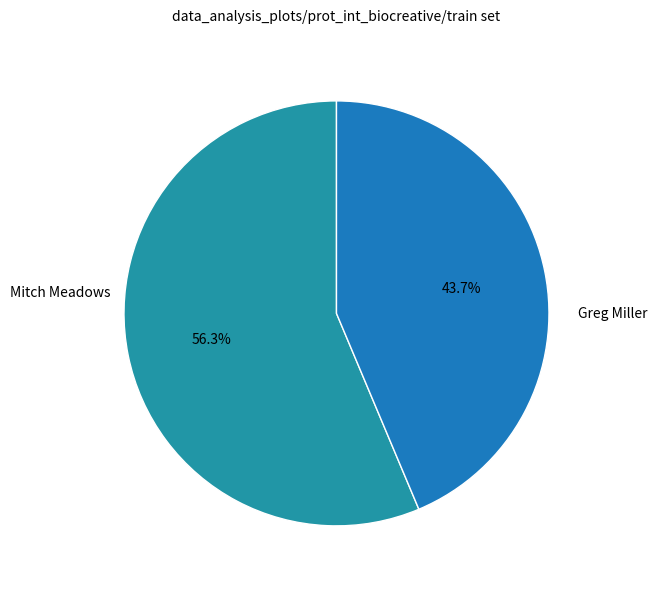

Which slice represents more than half of the pie?

Mitch Meadows